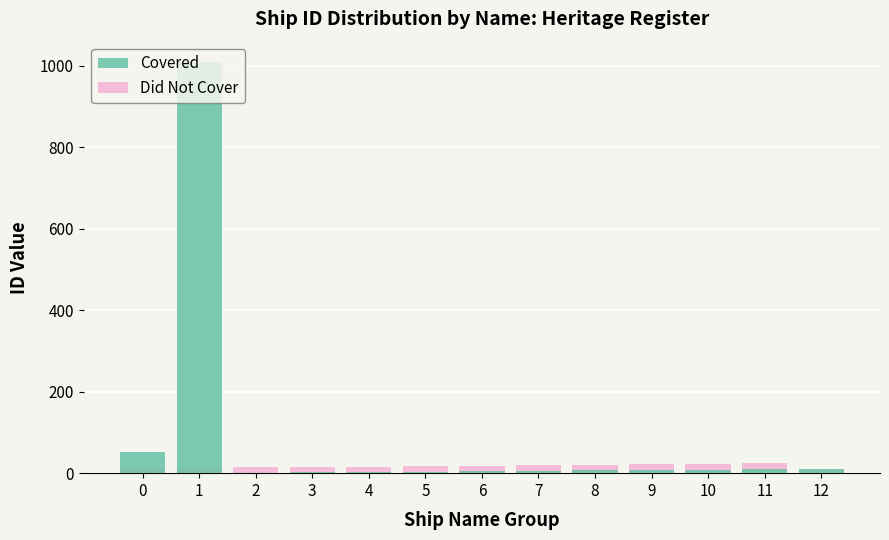

Which series has the largest total across all categories?

Covered